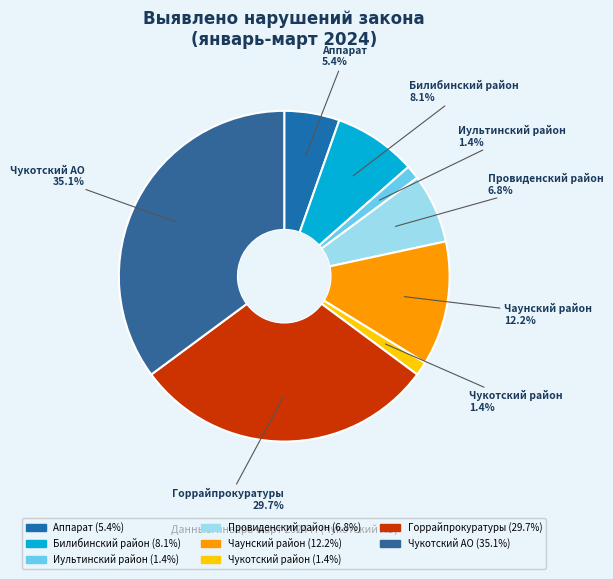

Which slice is the largest?

Чукотский АО